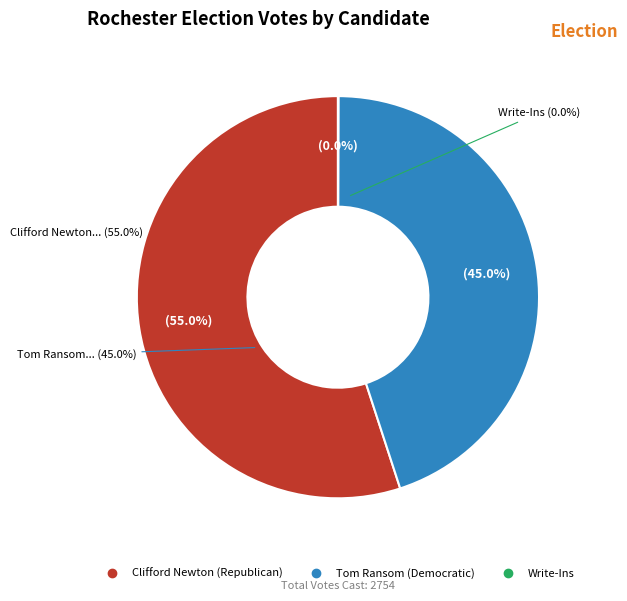

Which slice is the largest?

Clifford Newton (Republican)